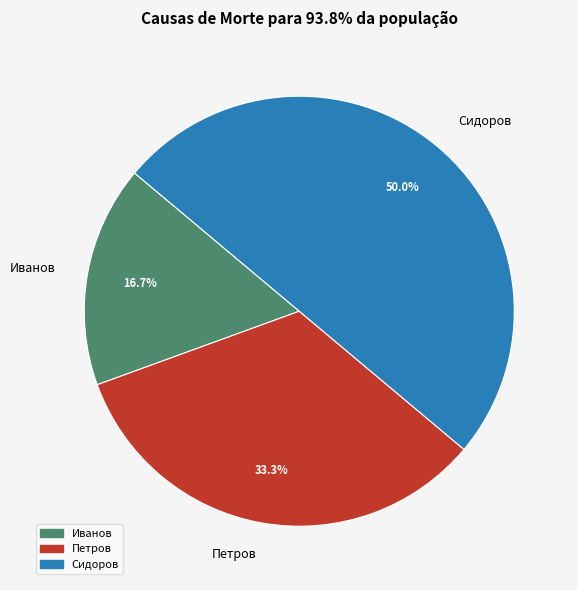

The Петров slice represents 45% of the pie. True or false?

False